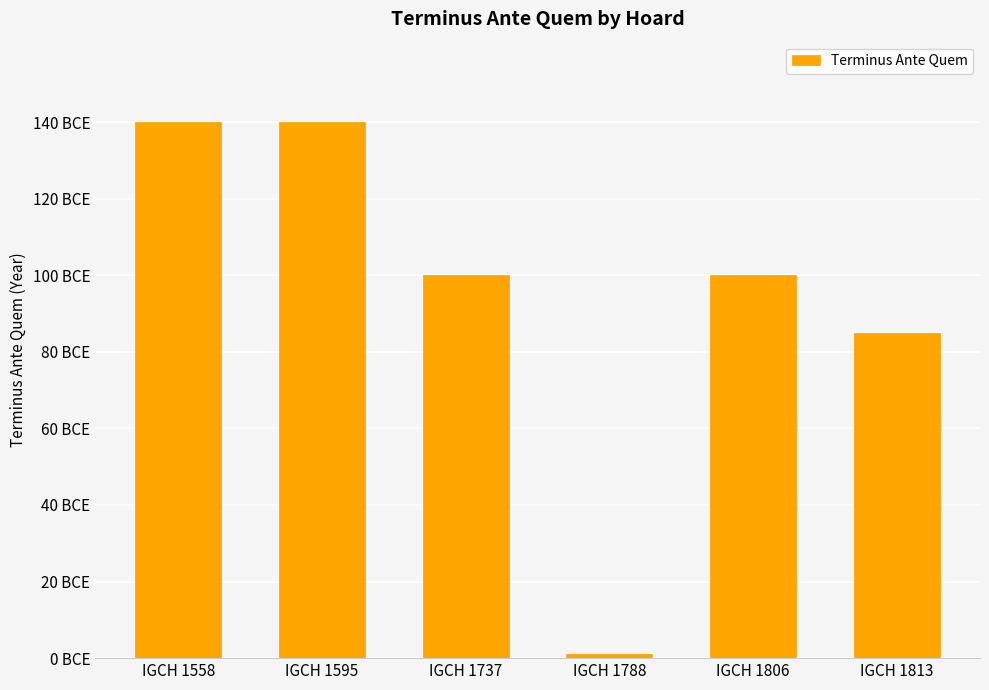

Are the bars horizontal?

No